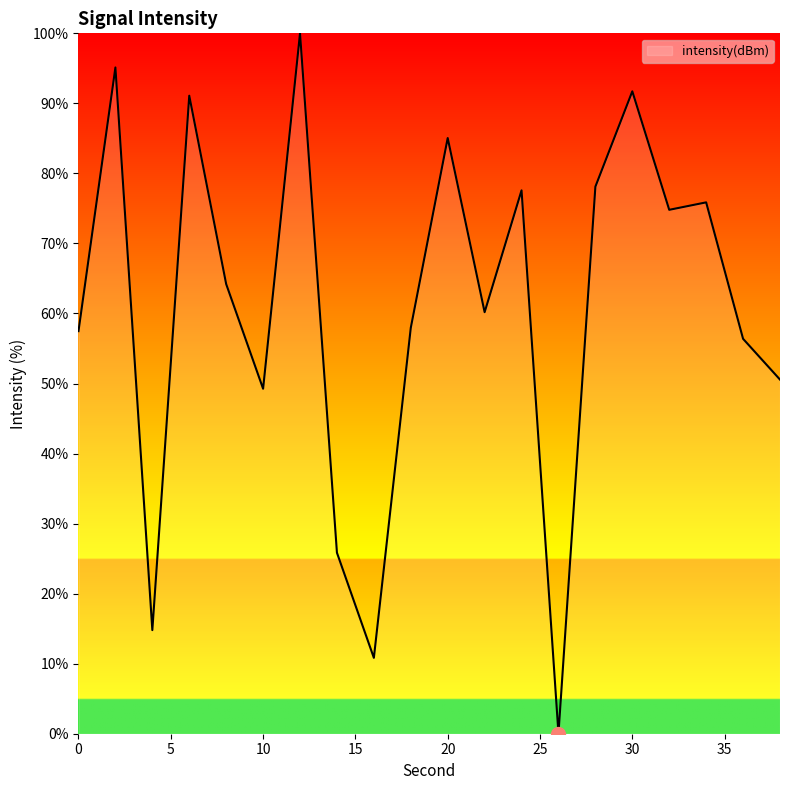

Reading left to right, extract all data points from this chart.

57.5	95.1	14.8	91.1	64.2	49.3	100.0	25.8	10.8	58.0	85.1	60.2	77.6	0.0	78.1	91.7	74.8	75.9	56.4	50.6